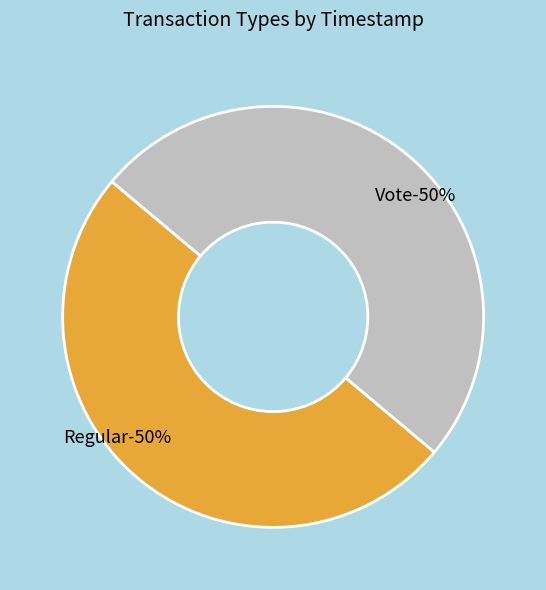

What percentage is the Regular slice, to the nearest percent?

50%